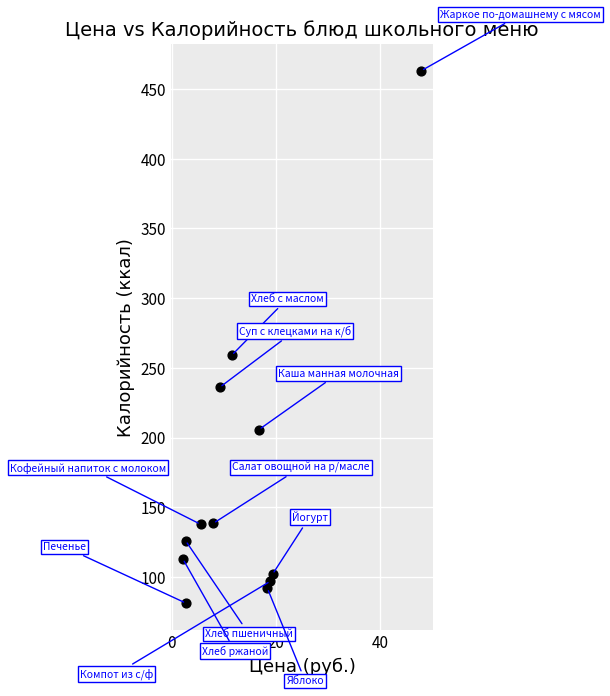

What is the range of X values (max minus min)?

45.8